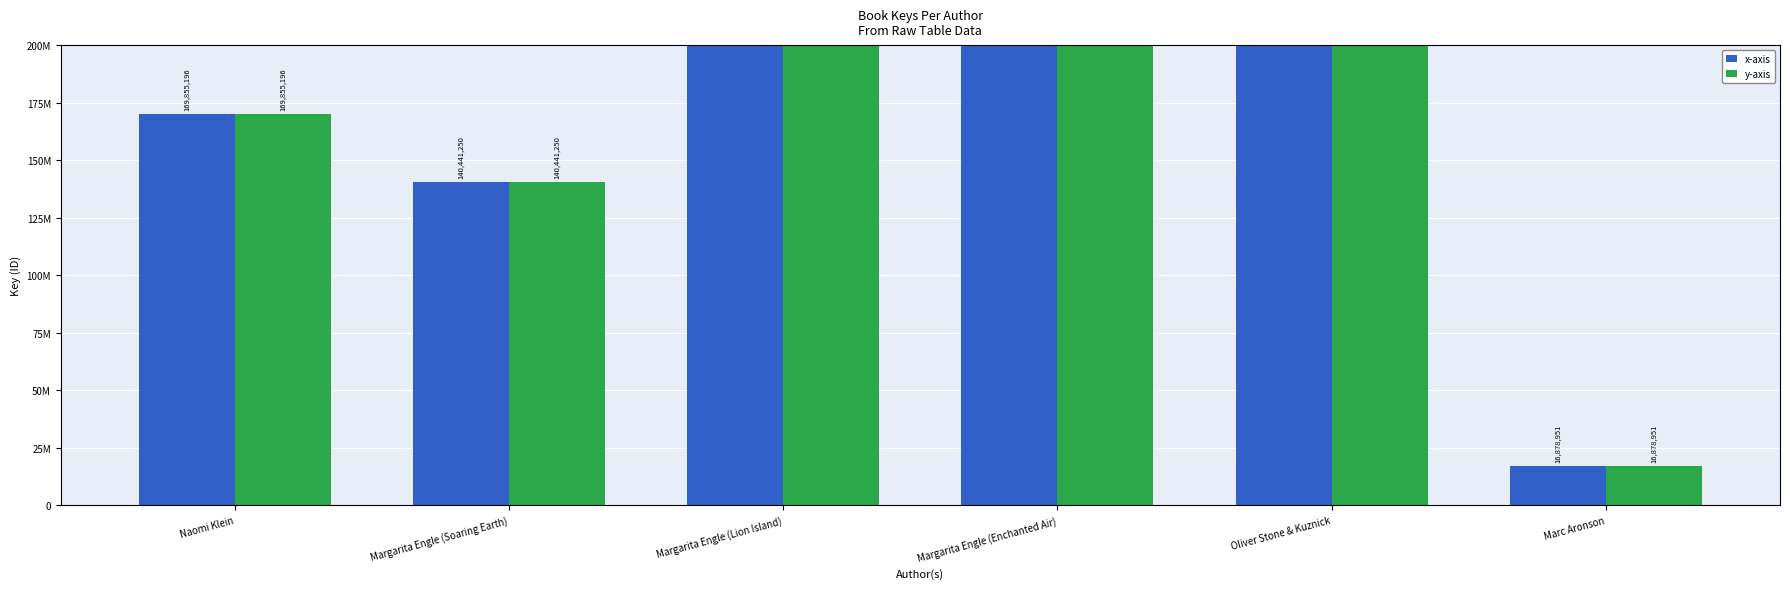

True or false: x-axis has a value of 140441250 at Margarita Engle (Soaring Earth).

True